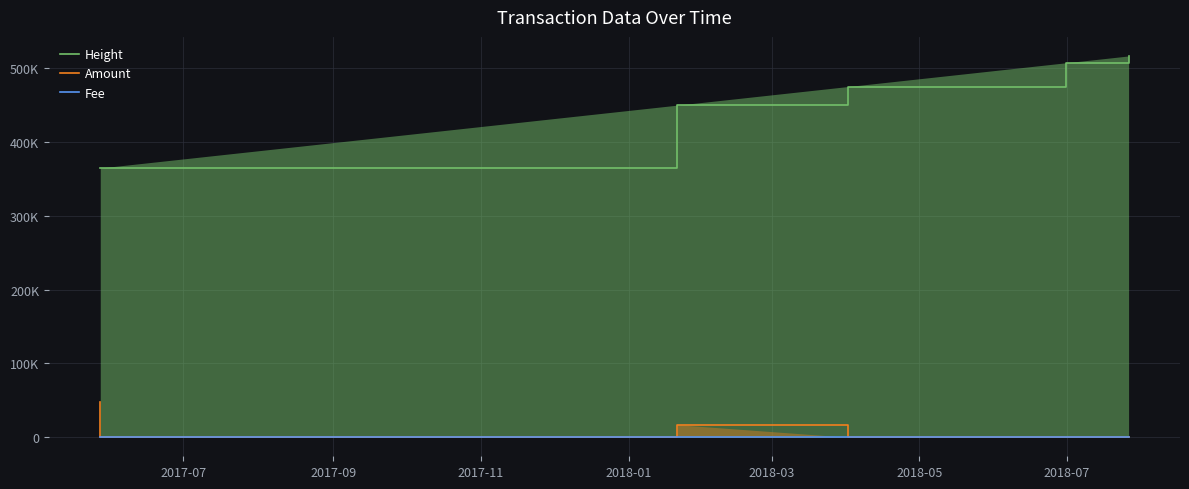

True or false: Fee and Height cross at least once.

False